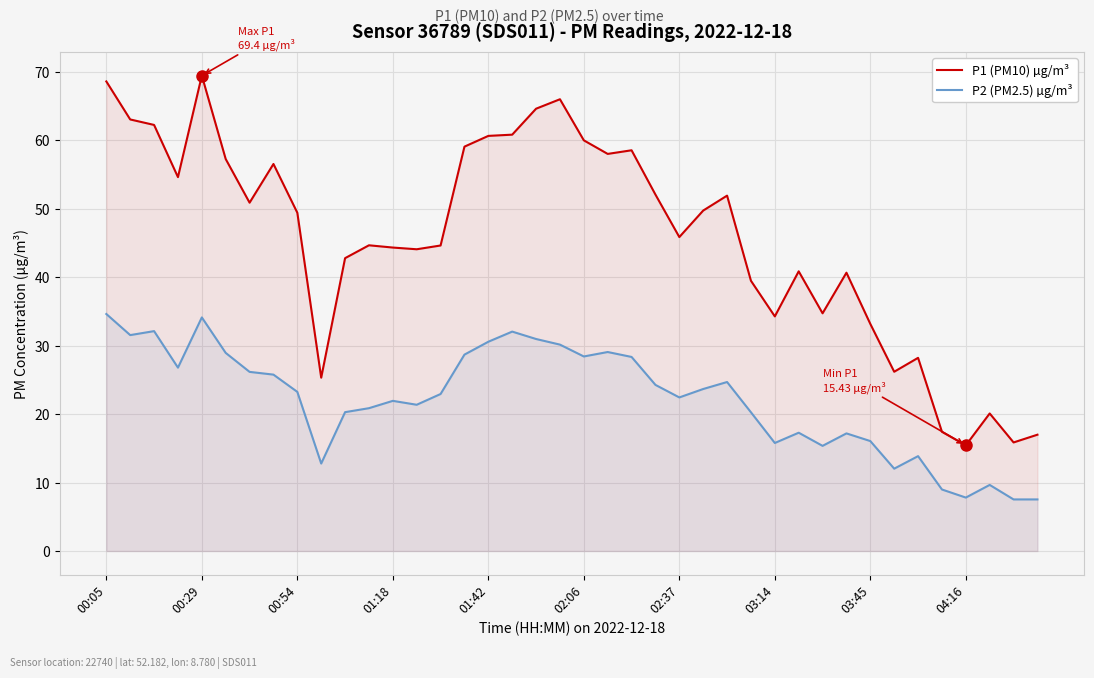

Which series has the widest spread of values?

P1 (PM10) µg/m³